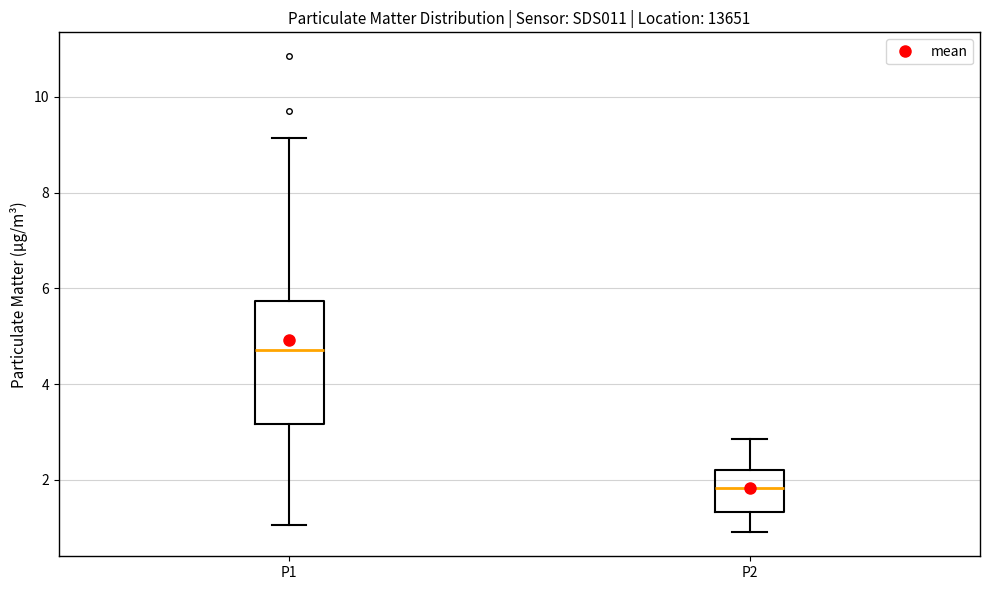

Where does the lower whisker of the box for P1 end on the y-axis? The values are not printed on the chart, so give them approximately, as read against the axis.

1.0